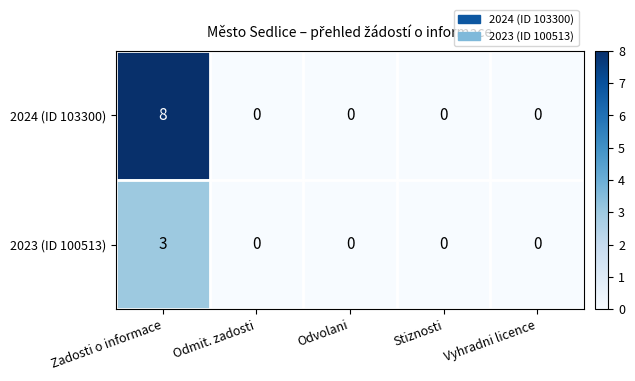

What is the difference between the maximum and second lowest values in the 2023 (ID 100513) series?

3